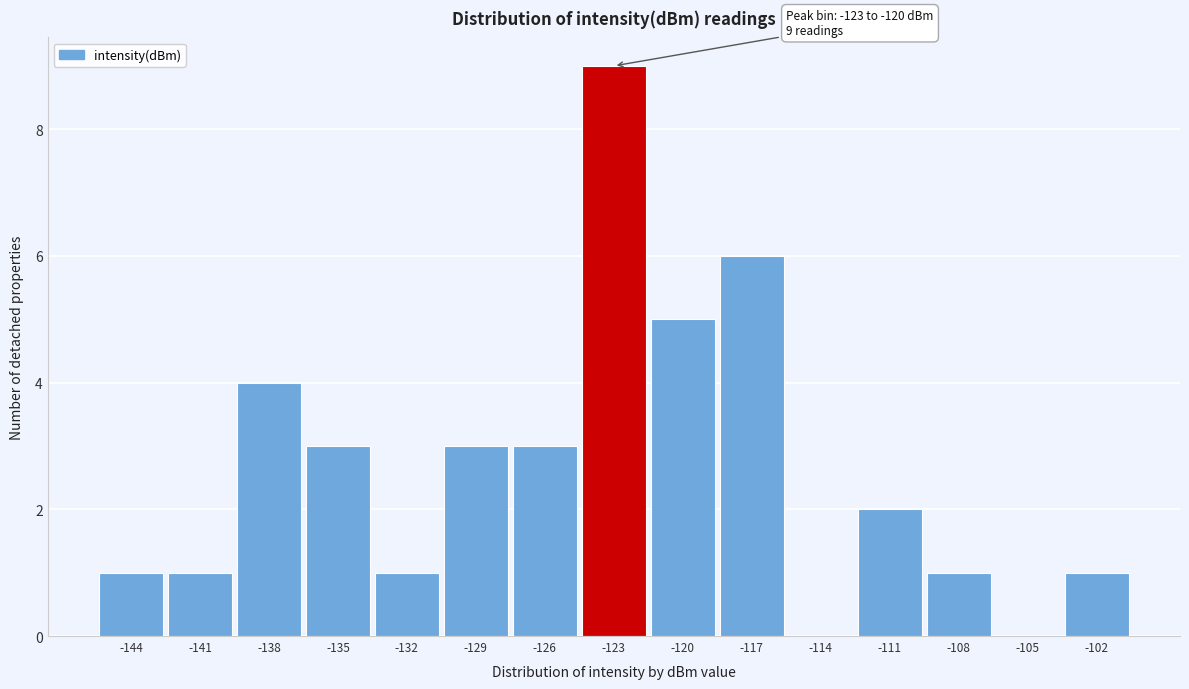

Reading left to right, what are all the values shown in this chart?

-144=1	-141=1	-138=4	-135=3	-132=1	-129=3	-126=3	-123=9	-120=5	-117=6	-114=0	-111=2	-108=1	-105=0	-102=1